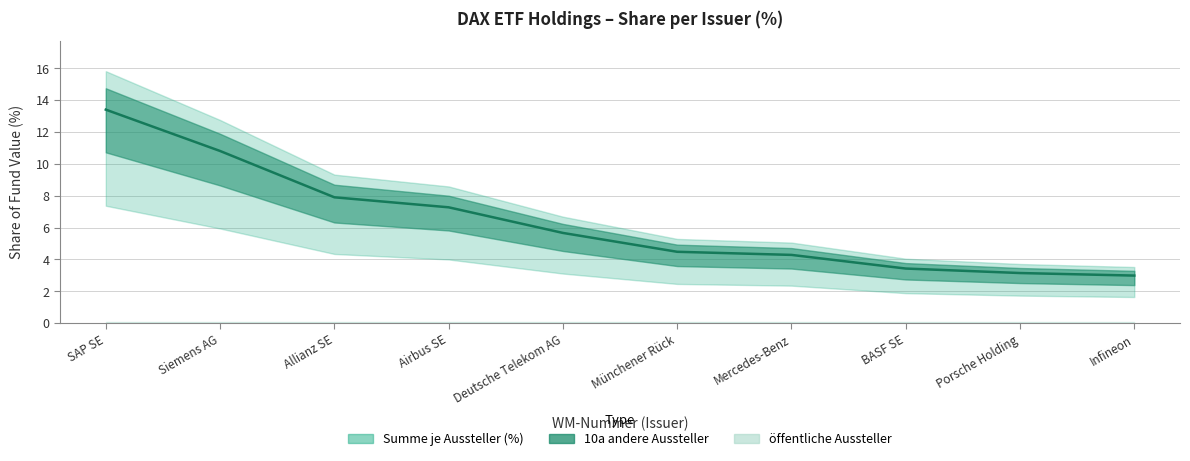

How many lines are shown in the chart?

3